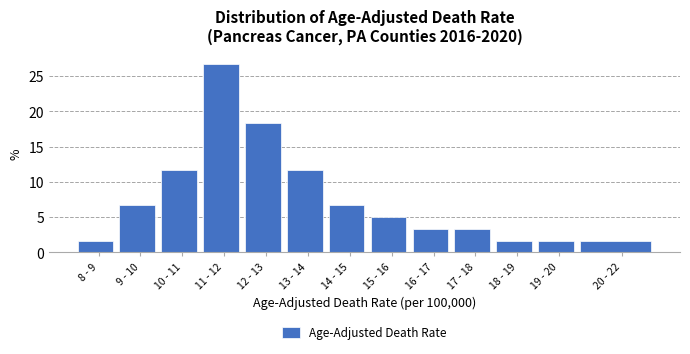

Reading left to right, what are all the values shown in this chart?

8 - 9=1.7	9 - 10=6.7	10 - 11=11.7	11 - 12=26.7	12 - 13=18.3	13 - 14=11.7	14 - 15=6.7	15 - 16=5.0	16 - 17=3.3	17 - 18=3.3	18 - 19=1.7	19 - 20=1.7	20 - 22=1.7